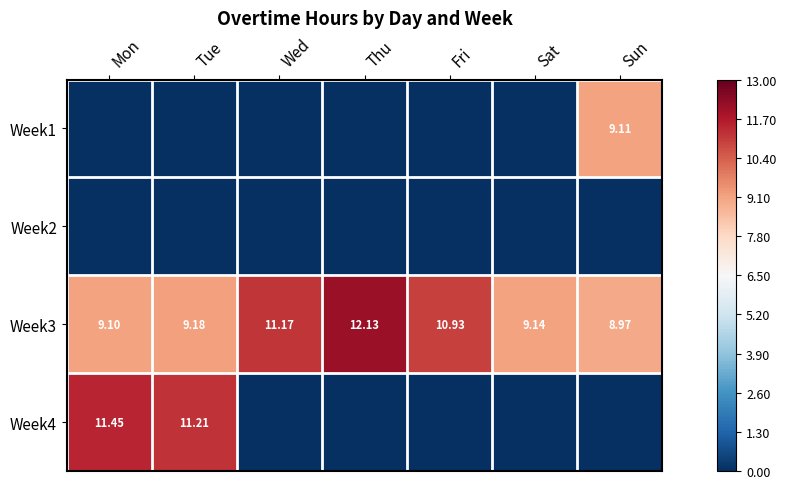

Where is Week3 nearest to the value 10?

Tue